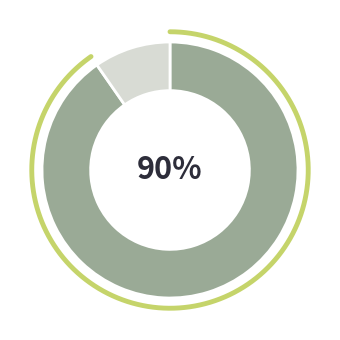

True or false: Yes accounts for 17% of the total.

False